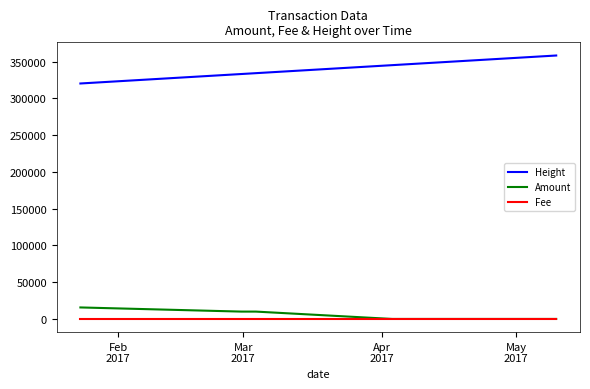

True or false: Amount and Height intersect in this chart.

False